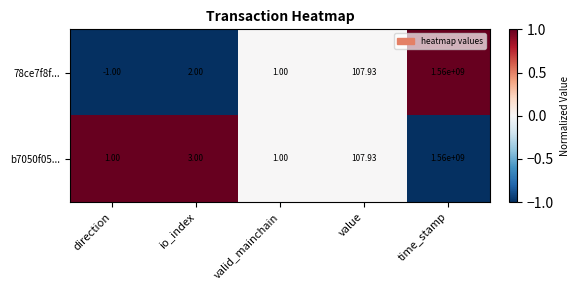

Count the number of categories in the chart.

5